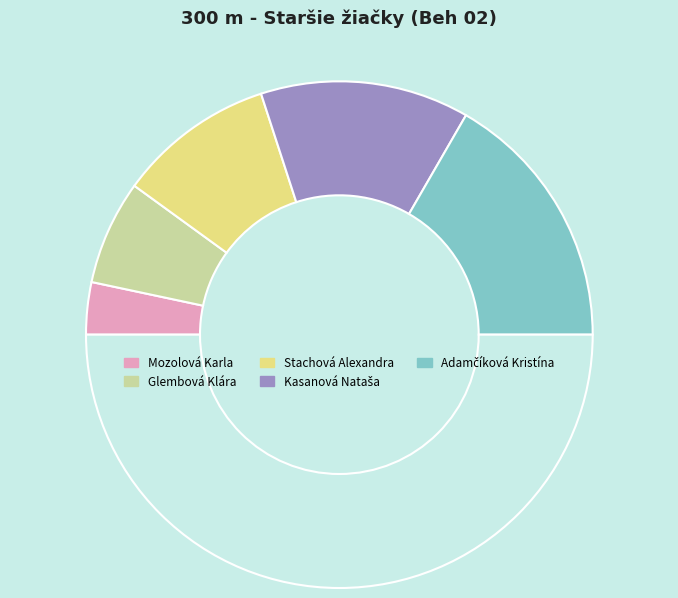

Is there a majority slice in this chart?

No